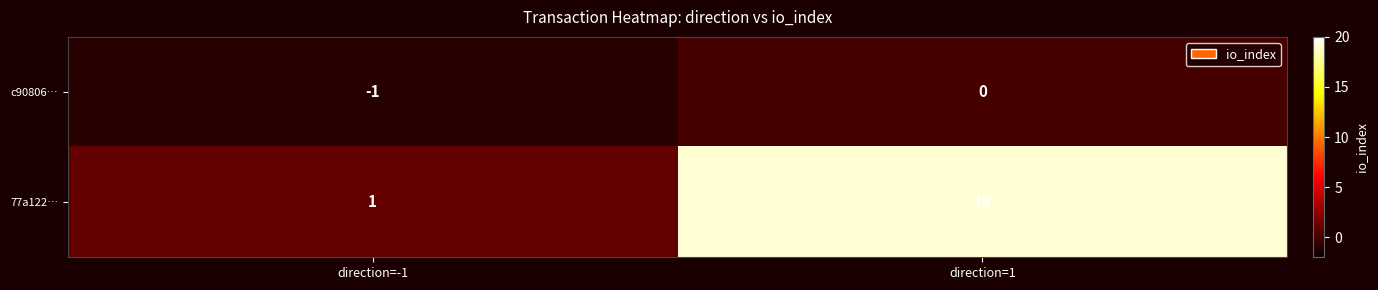

The value of c90806… at direction=-1 is -2. True or false?

False